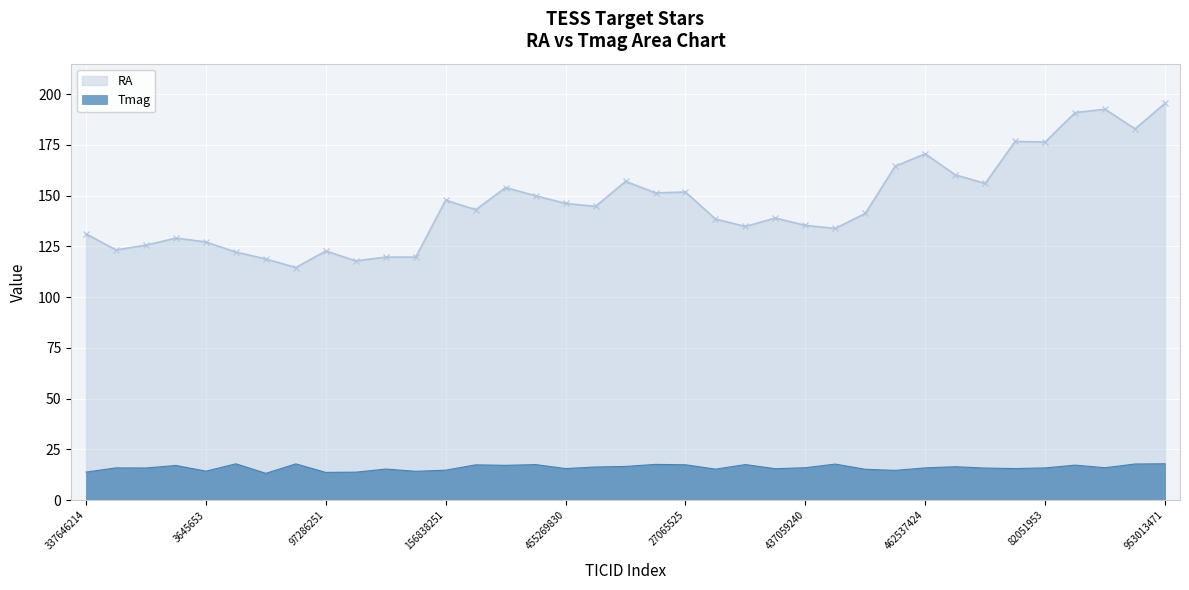

At 61285257, list the series in order from largest to smallest.

RA, Tmag